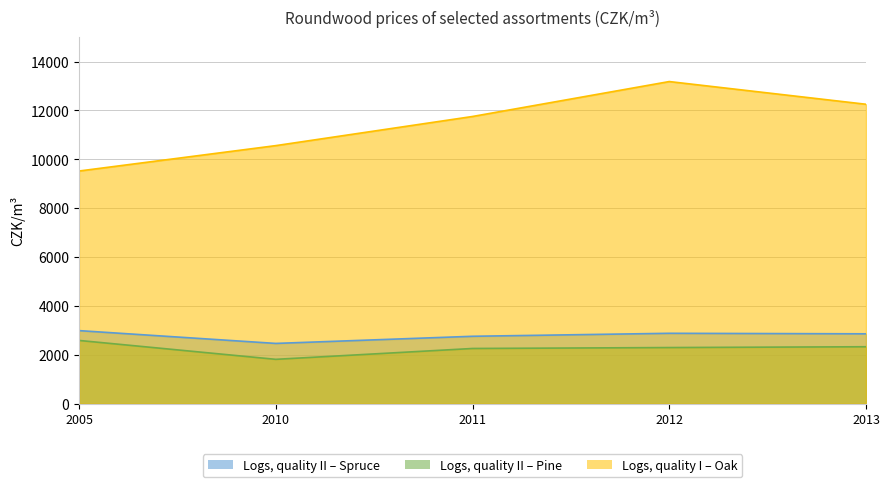

Is it true that Logs, quality II – Pine equals 2590 at 2005?

True